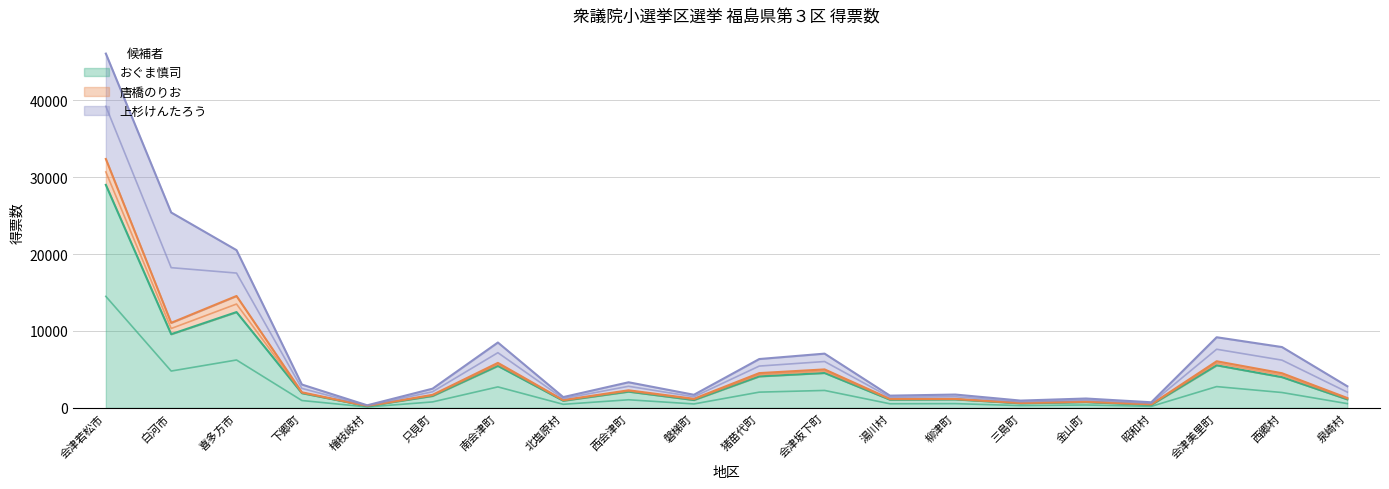

How many data points does each series have?

20